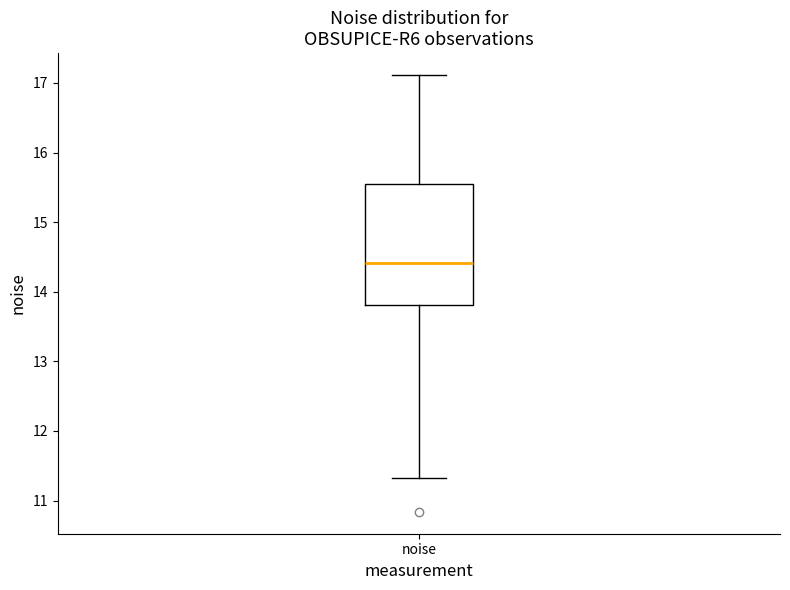

Where is the lower edge of the box for noise on the y-axis? The values are not printed on the chart, so give them approximately, as read against the axis.

13.8